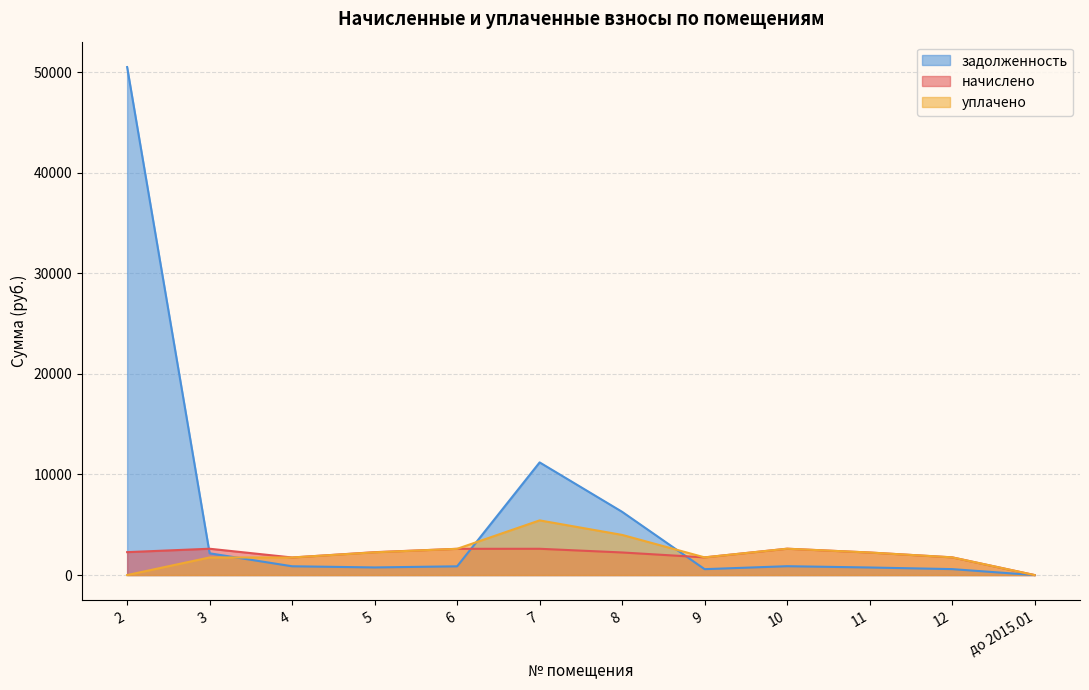

How many lines are shown in the chart?

3